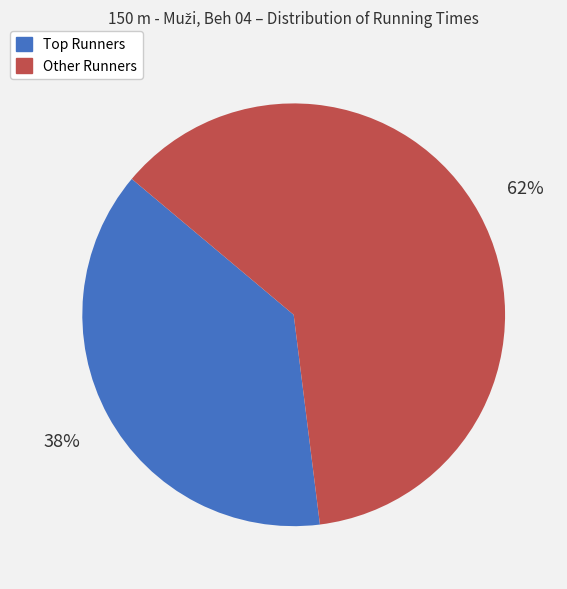

To the nearest percent, what is the average slice percentage?

50%